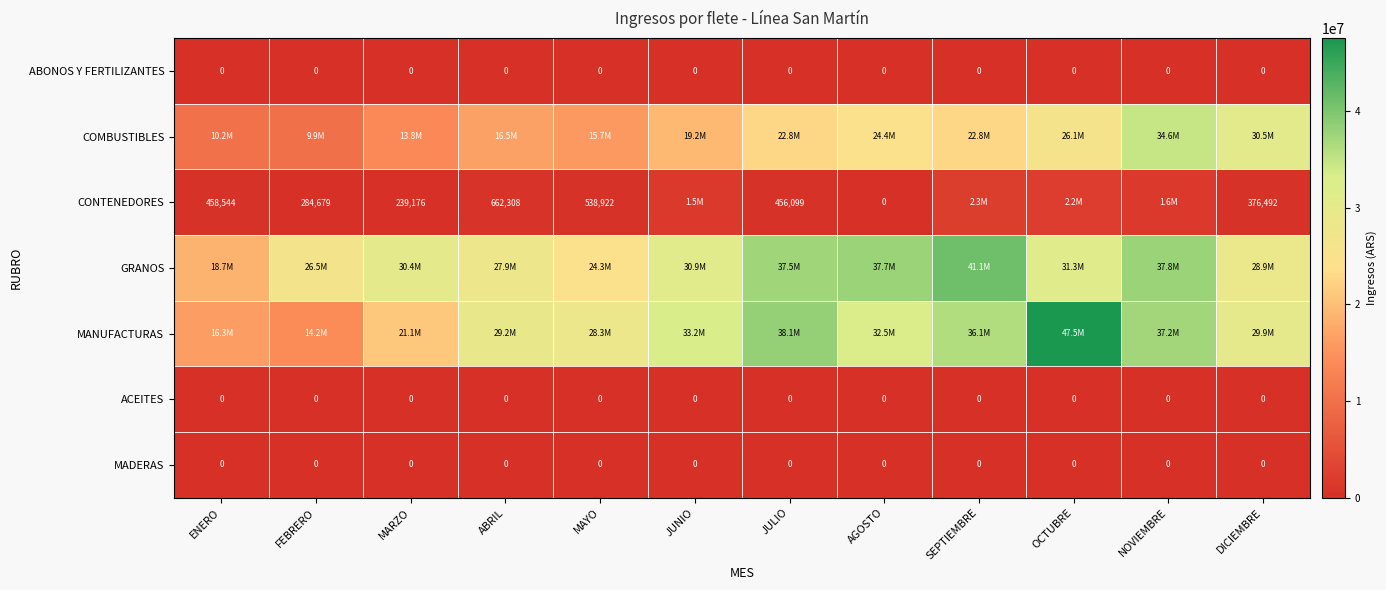

Is it true that CONTENEDORES equals 165507 at FEBRERO?

False